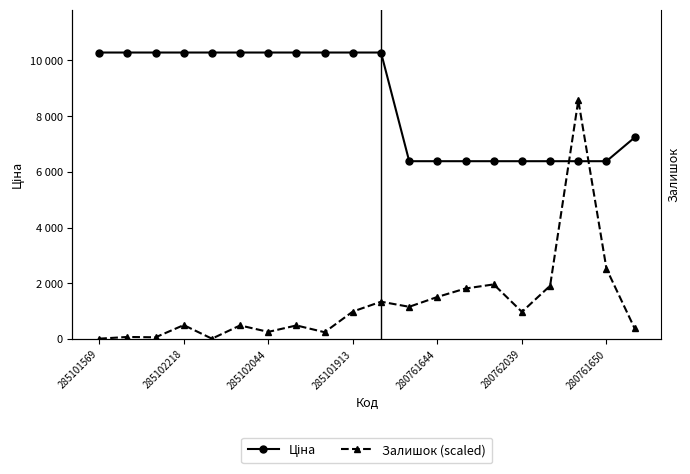

What are all the series names shown in the legend?

Ціна, Залишок (scaled)